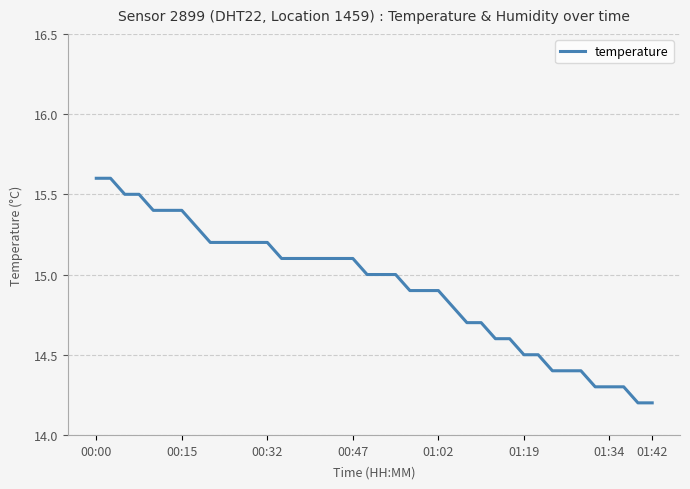

What is the minimum value shown in the chart?

14.2